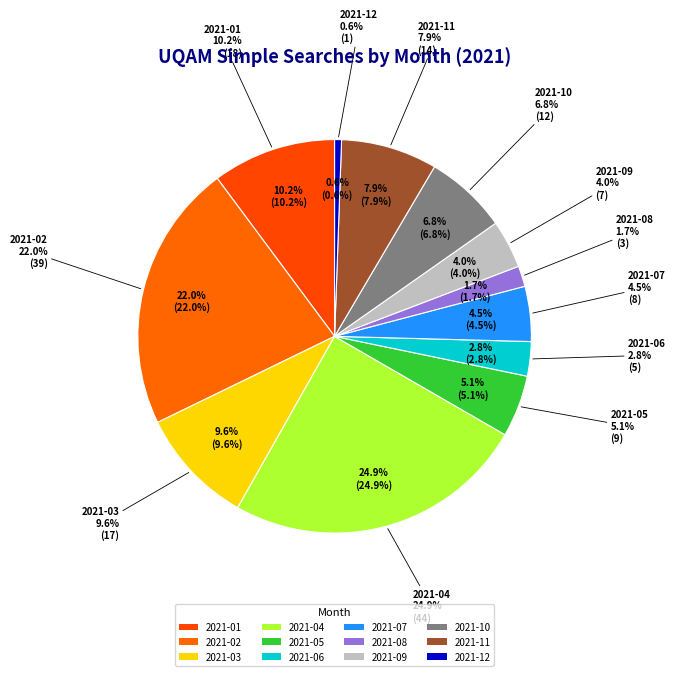

Combined, do 2021-04 and 2021-01 account for over 50%?

No